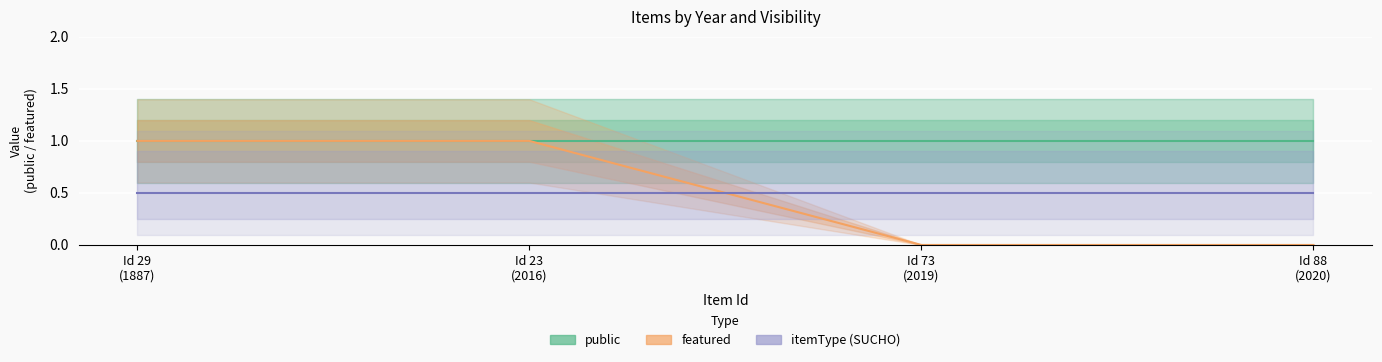

What is the label of the 1st point from the left?

Id 29
(1887)